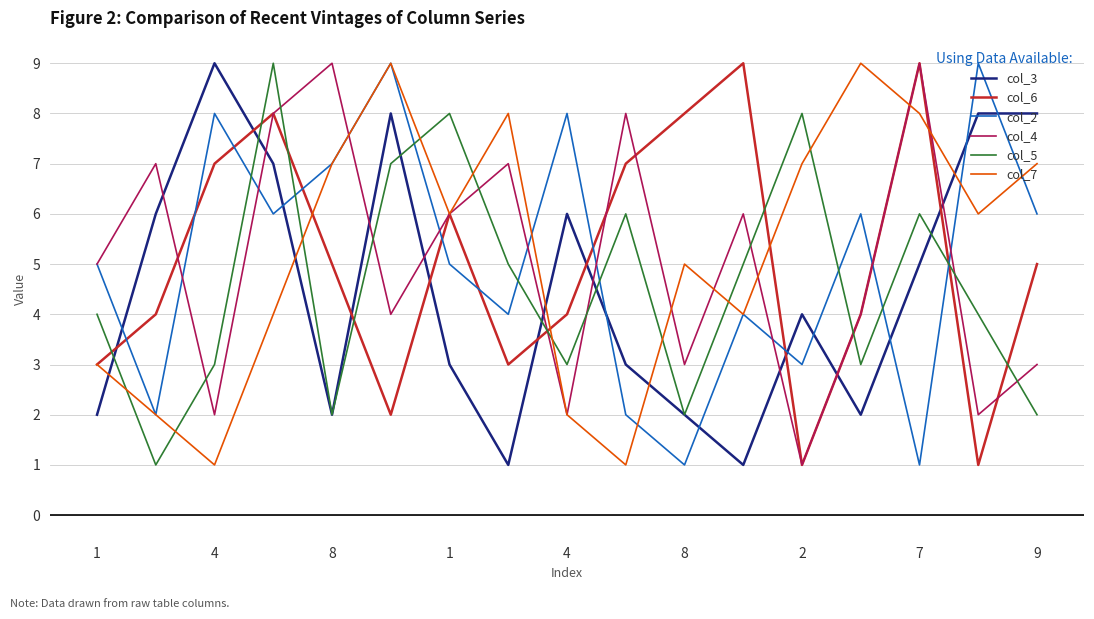

True or false: col_6 and col_2 intersect in this chart.

True